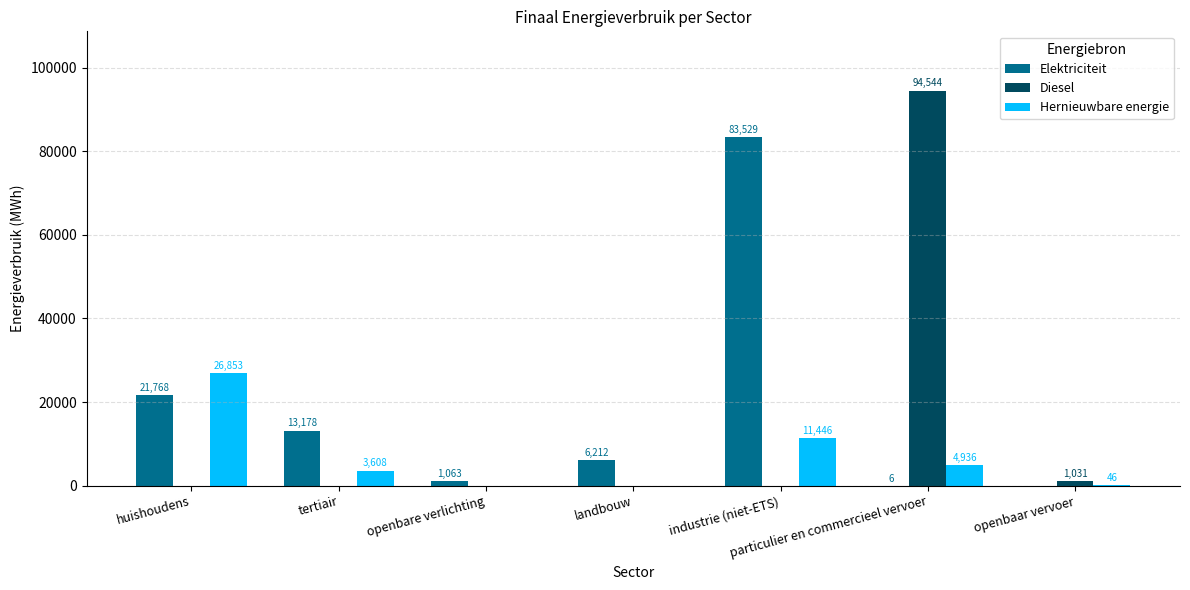

What value does the Elektriciteit series have at huishoudens?

21767.6